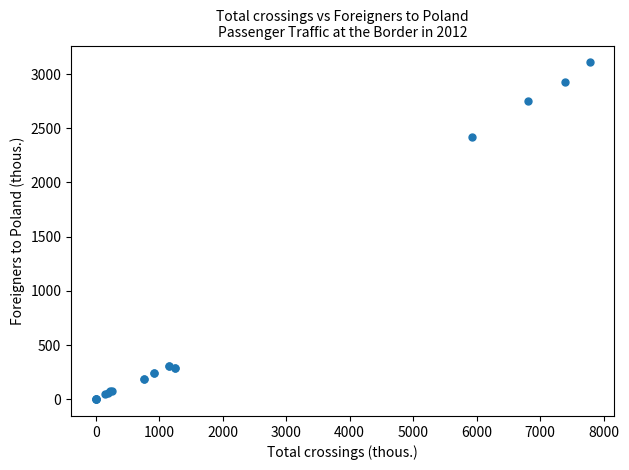

What Y value in the scatter plot is closest to 1554?

2419.3